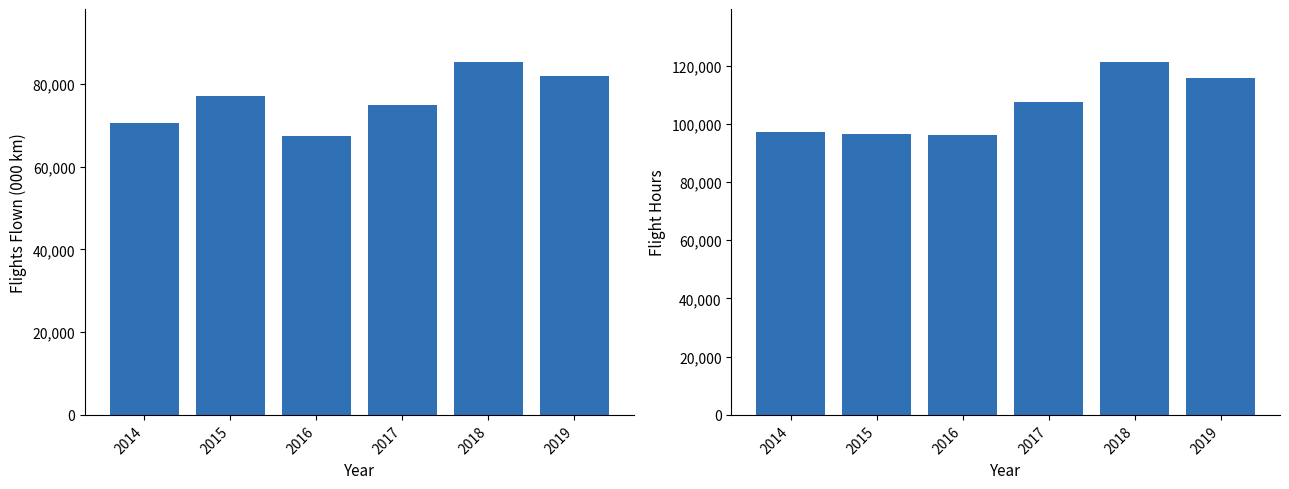

Which series has the largest range (max minus min)?

Flight Hours